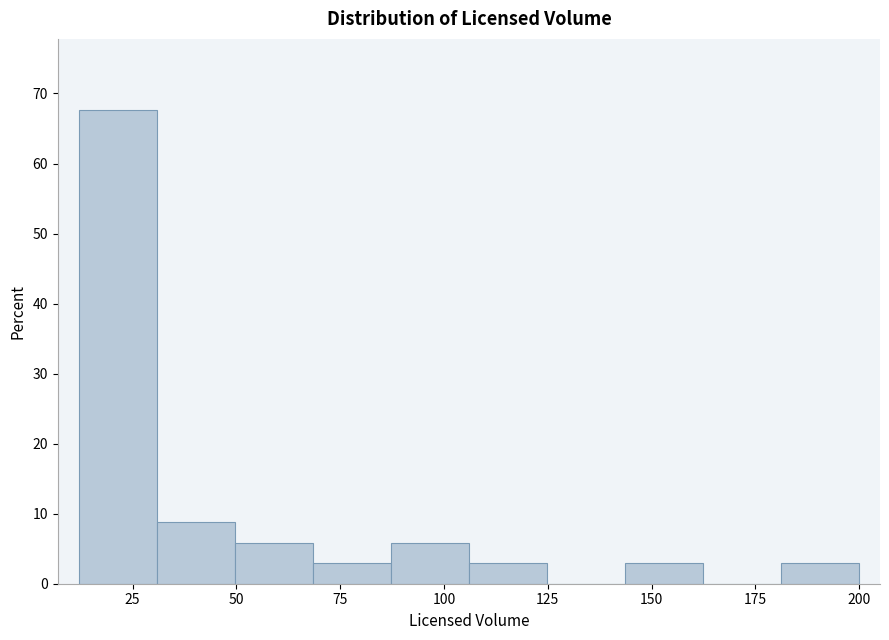

Around what value on the x-axis is the tallest bar? Give the approximate position of its centre, as read against the axis.

20